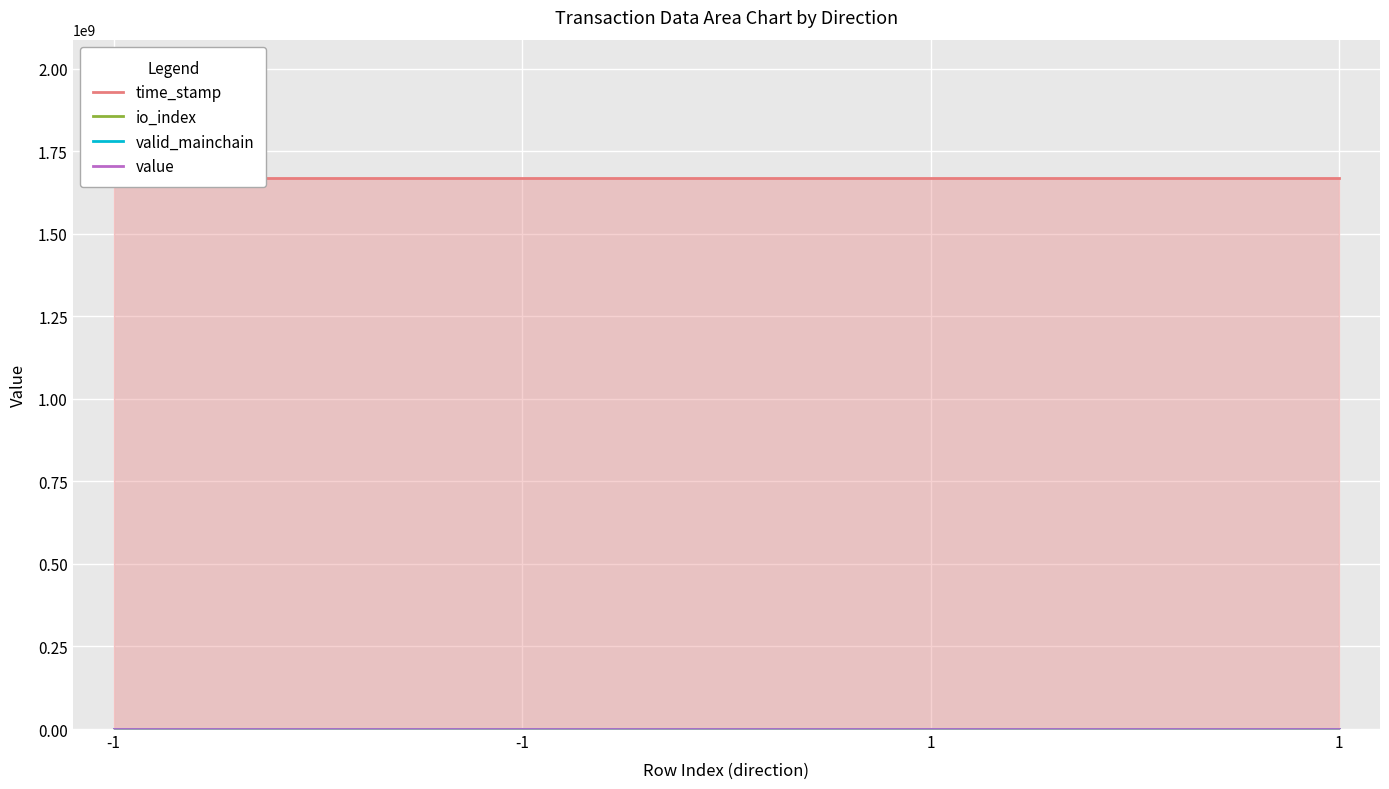

True or false: io_index and time_stamp intersect in this chart.

False